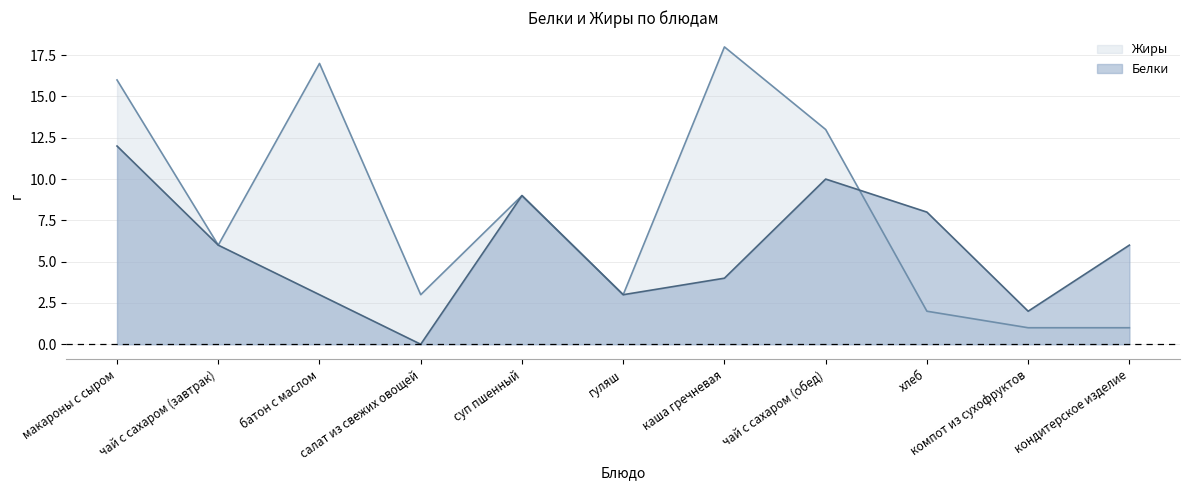

What is the label of the 11th point from the left?

кондитерское изделие